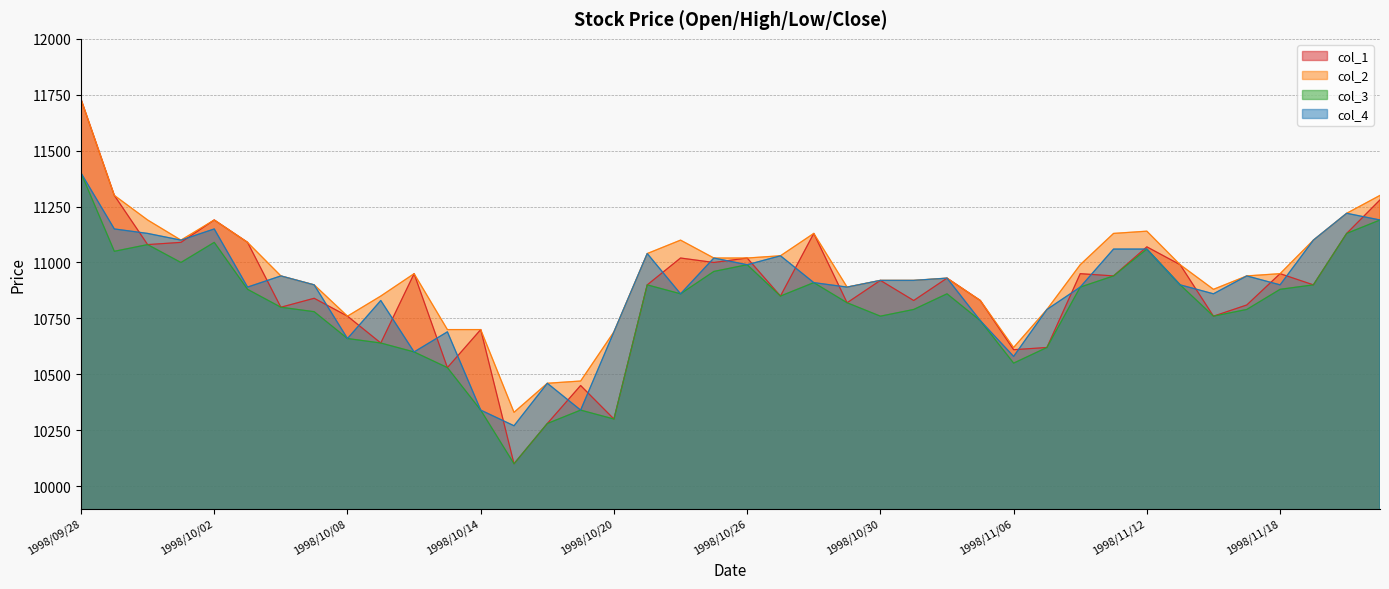

What is the average value of the col_2 series?

10956